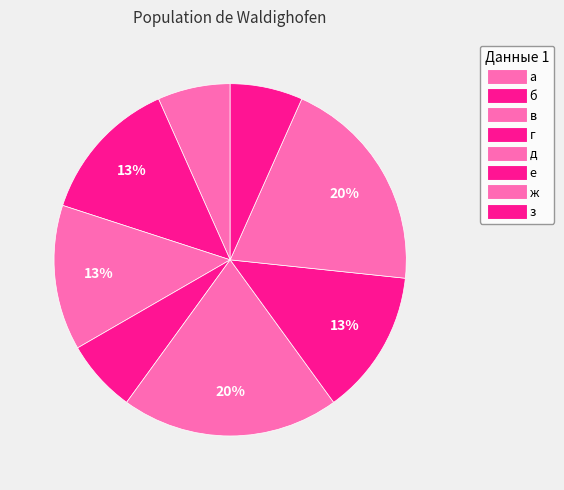

Which slice is the largest?

д